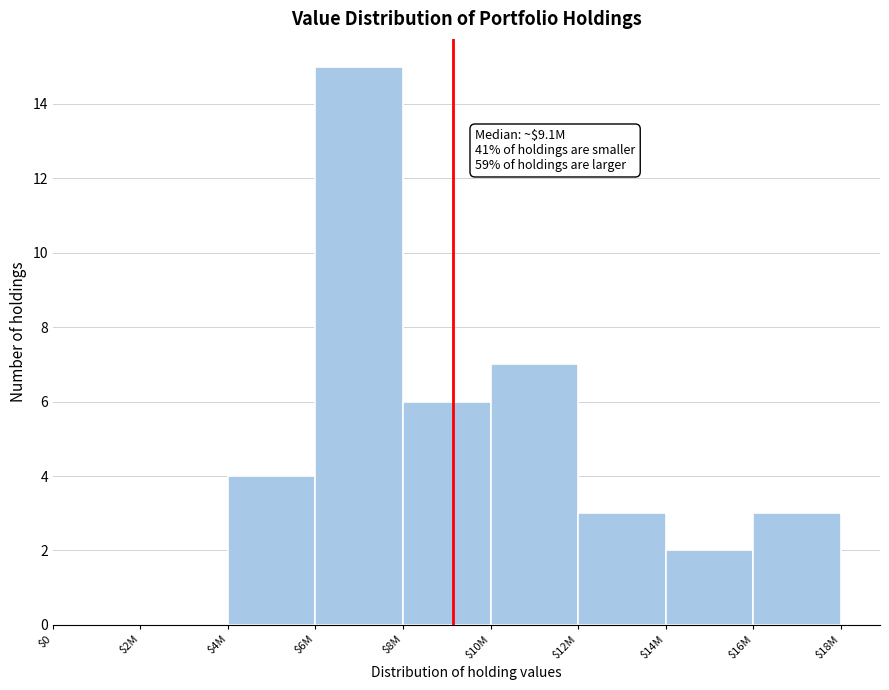

What is the sum of all values?

40